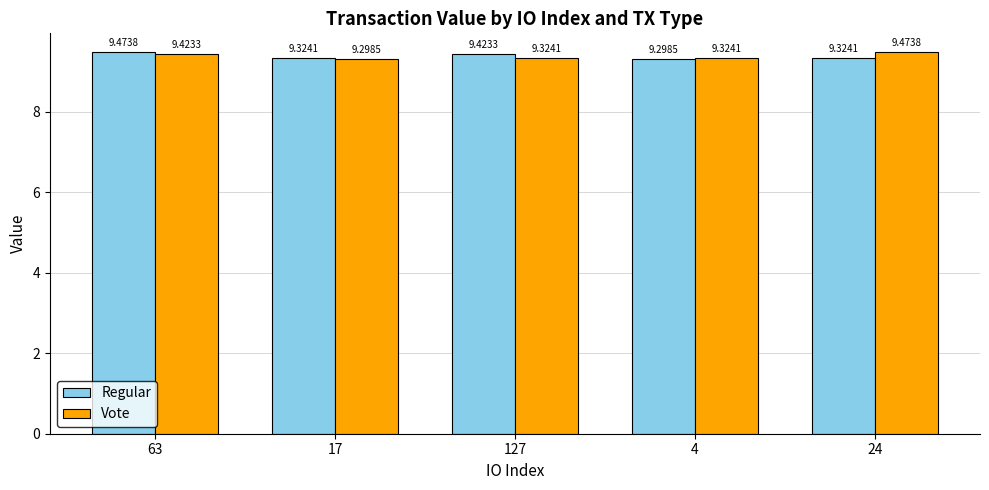

The Regular series shows 9.3 at 4. True or false?

True